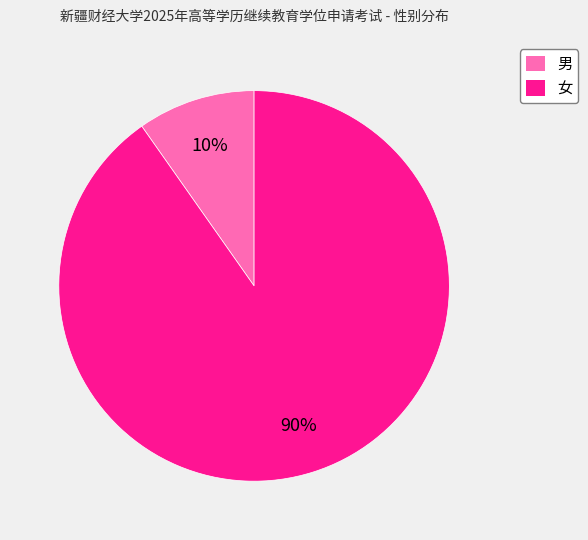

Does 男 represent more than half of the total?

No